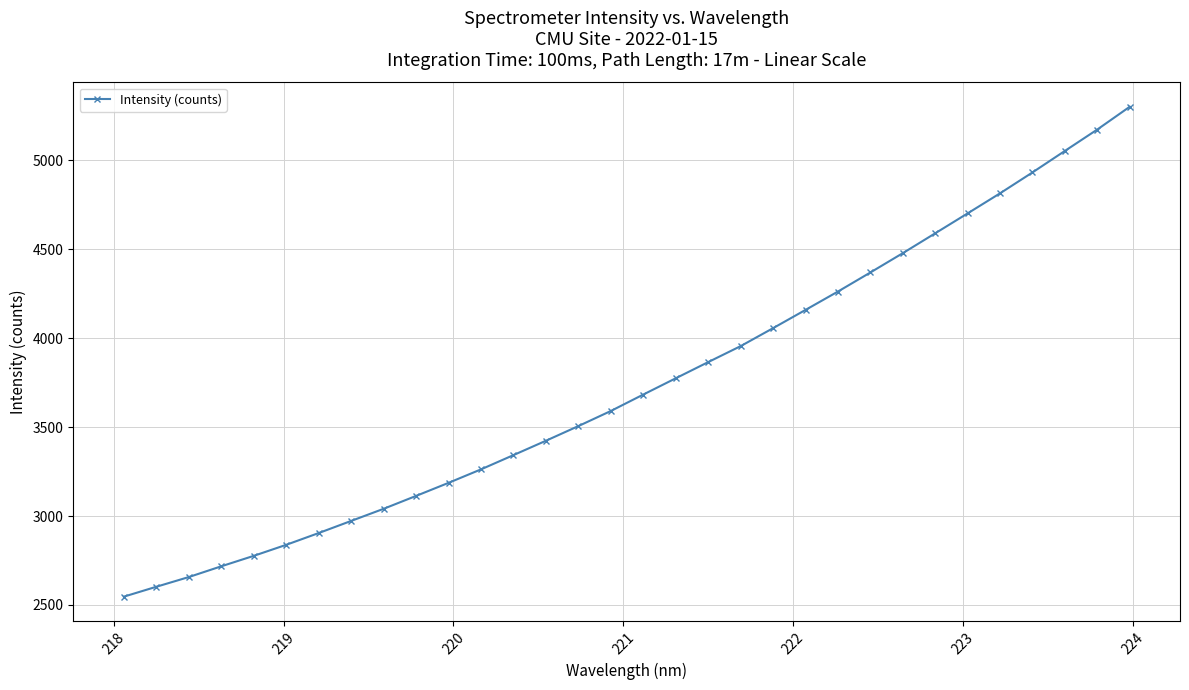

What is the average value?

3738.5